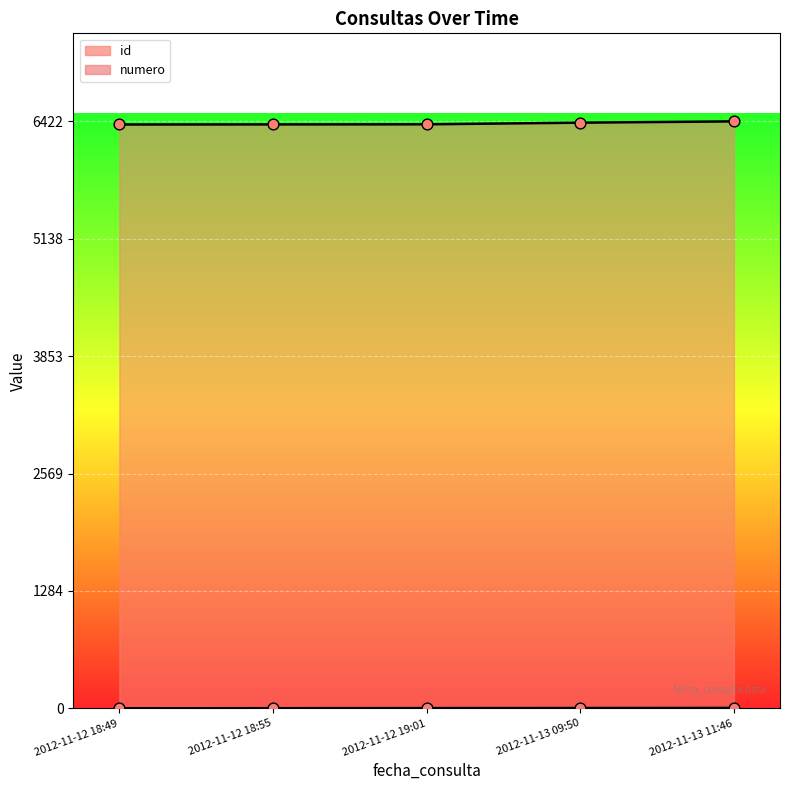

At how many categories does at least one series exceed 1504?

5